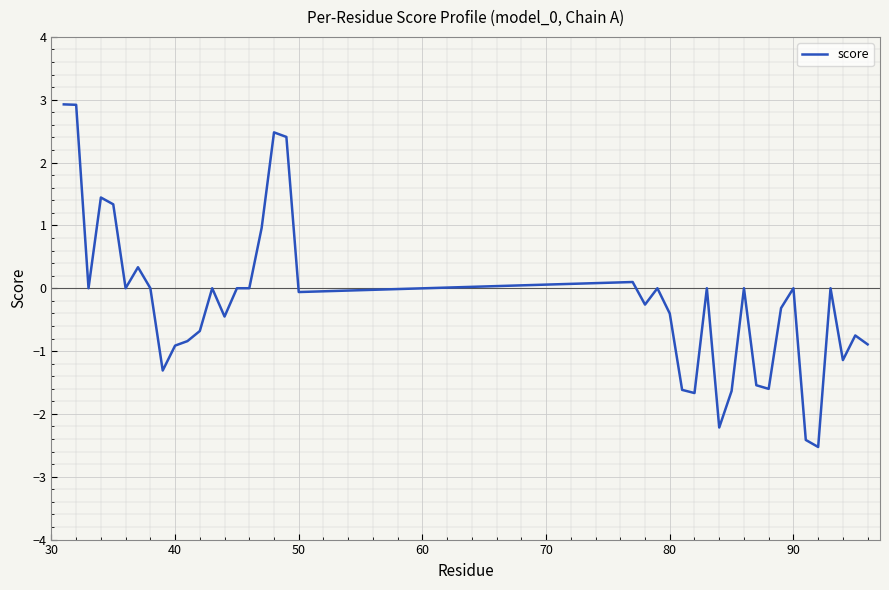

What is the smallest value displayed?

-2.5